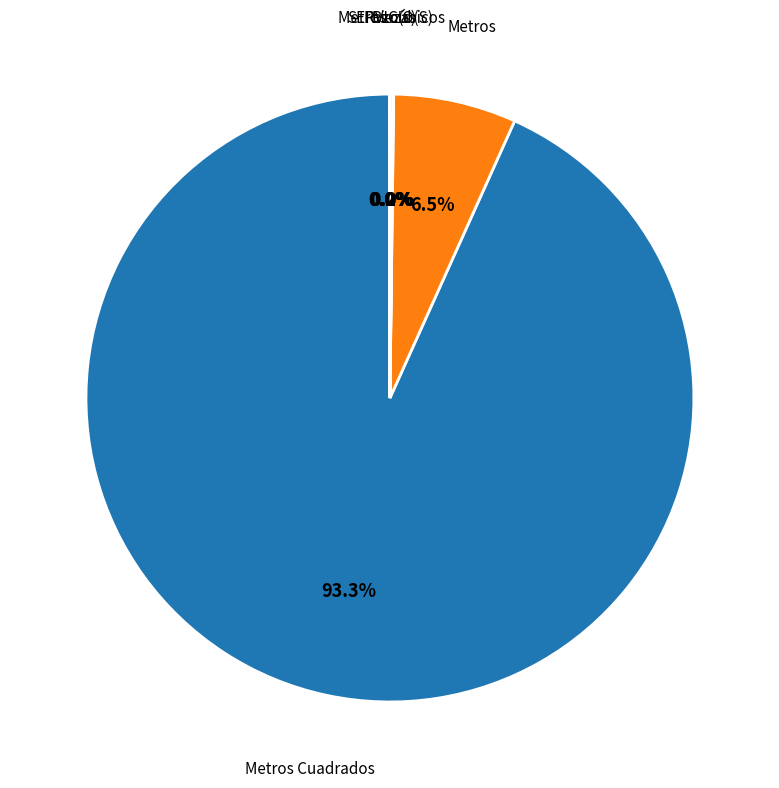

Combined, do Metros and Metros Cuadrados account for over 50%?

Yes